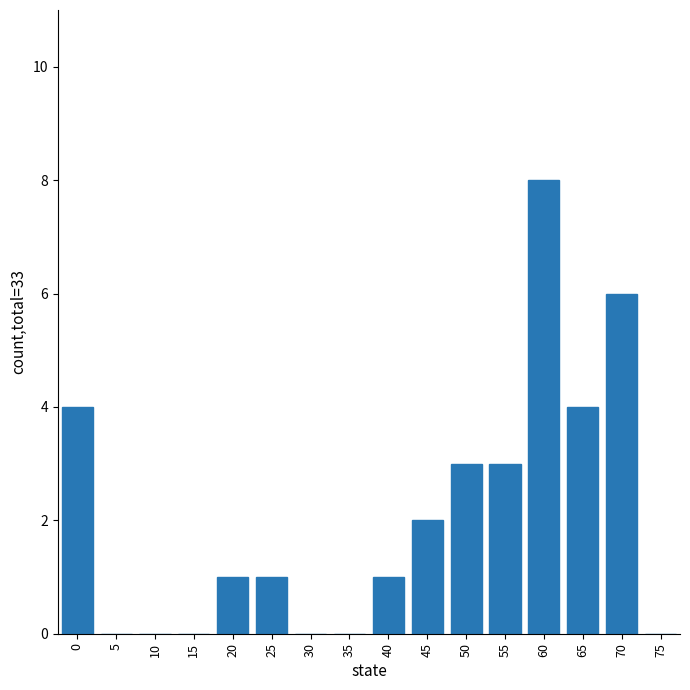

True or false: the data shows 5 at 35.

False